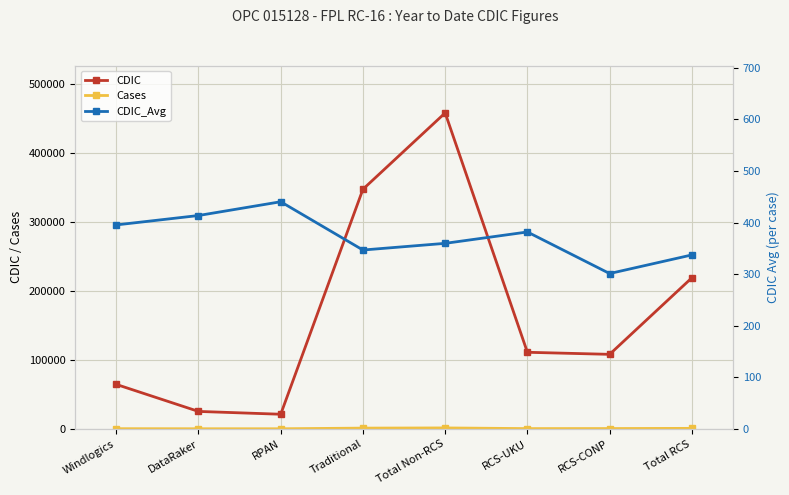

Reading left to right, extract all data points from this chart.

CDIC: 64451.2	25232.0	21136.9	347764.7	458584.8	111081.2	108098.3	219179.5
Cases: 163.0	61.0	48.0	1003.0	1275.0	291.0	359.0	650.0
CDIC_Avg: 395.4	413.6	440.4	346.7	359.7	381.7	301.1	337.2